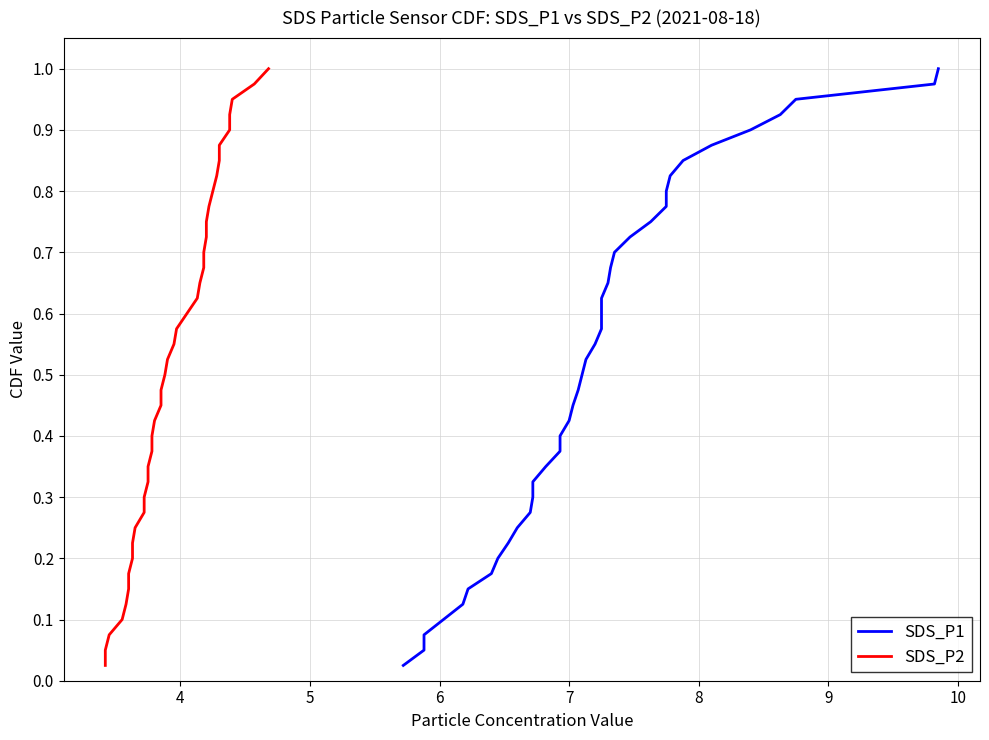

What is the difference between the second highest and minimum values in the SDS_P1 series?

0.9